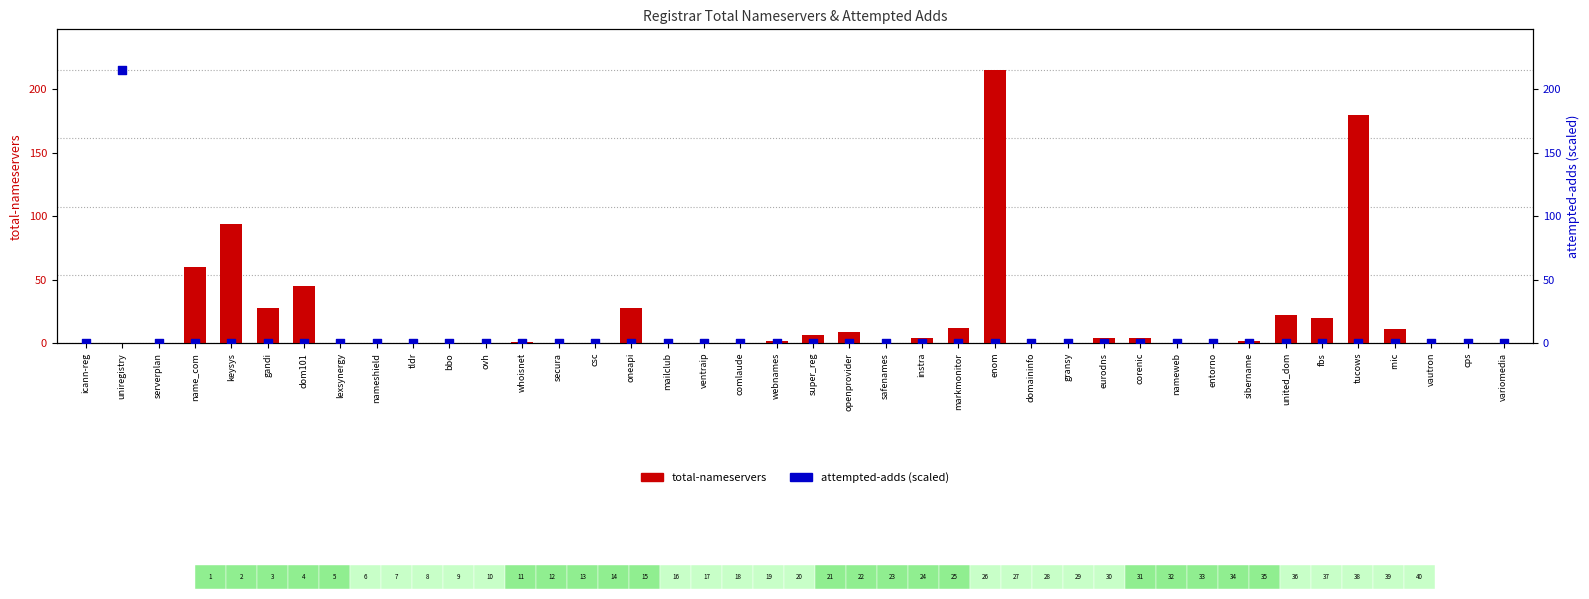

What are all the series names shown in the legend?

total-nameservers, attempted-adds